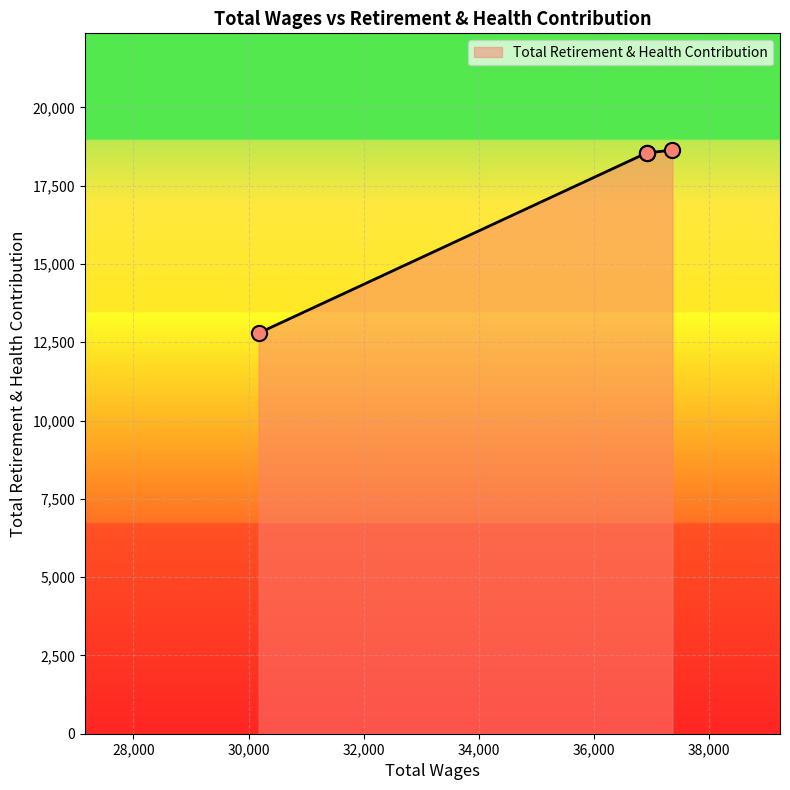

What is the change in value from 36913.0 to 30176.0?

-5752